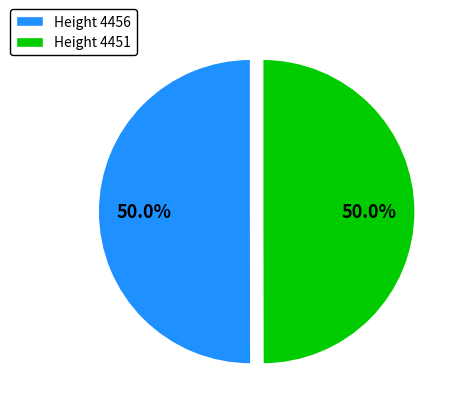

What percentage do Height 4451 and Height 4456 together represent?

100.0%